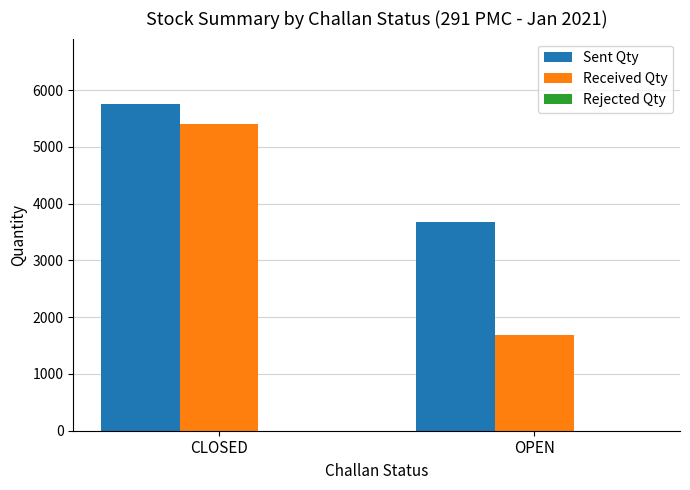

List the series in order of their peak value, highest first.

Sent Qty, Received Qty